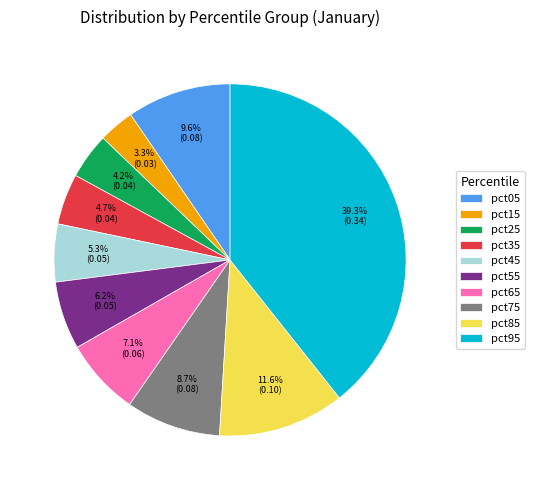

The pct25 slice represents 16% of the pie. True or false?

False